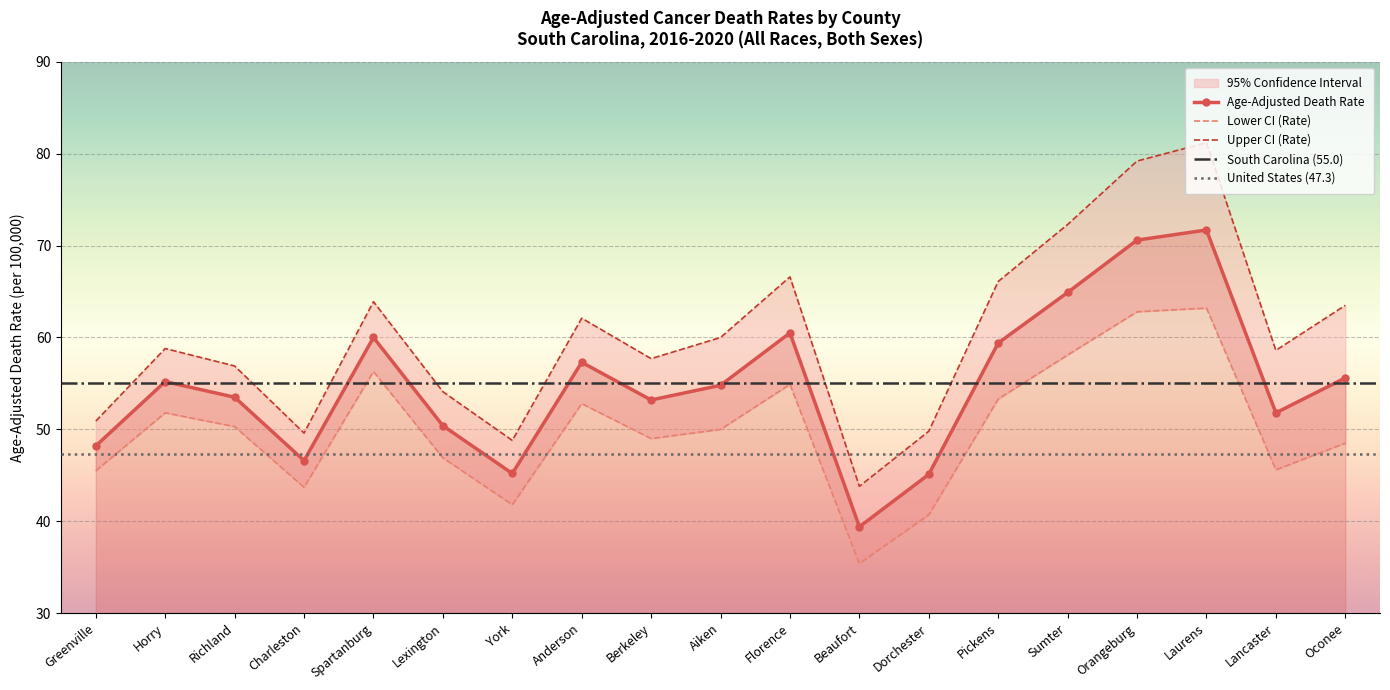

Which category has the highest value in the Lower CI (Rate) series?

Laurens